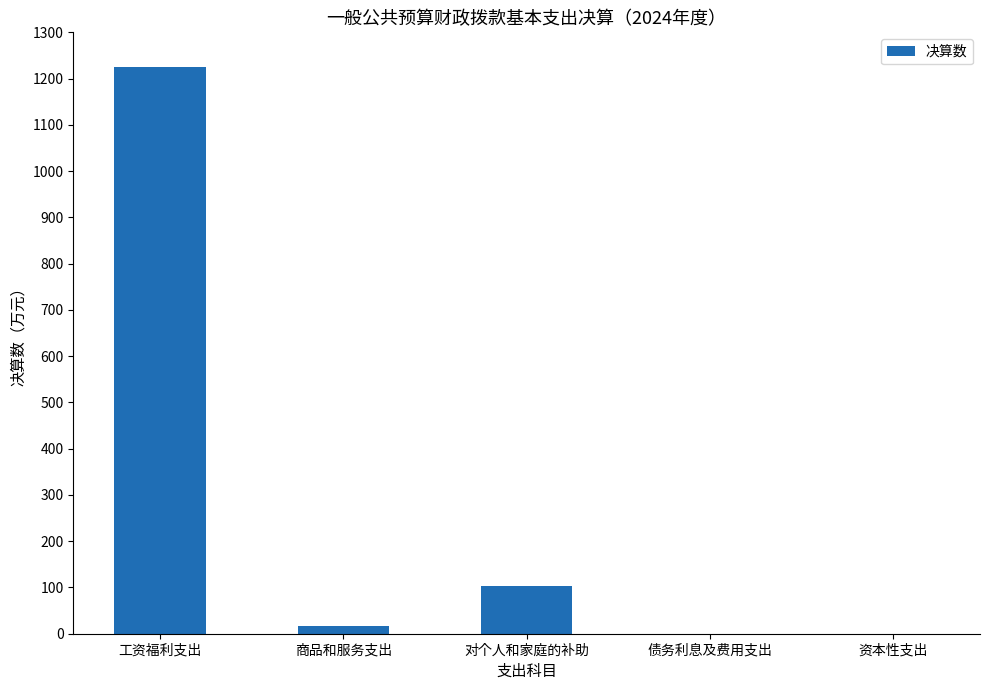

How many series are shown in this chart?

1